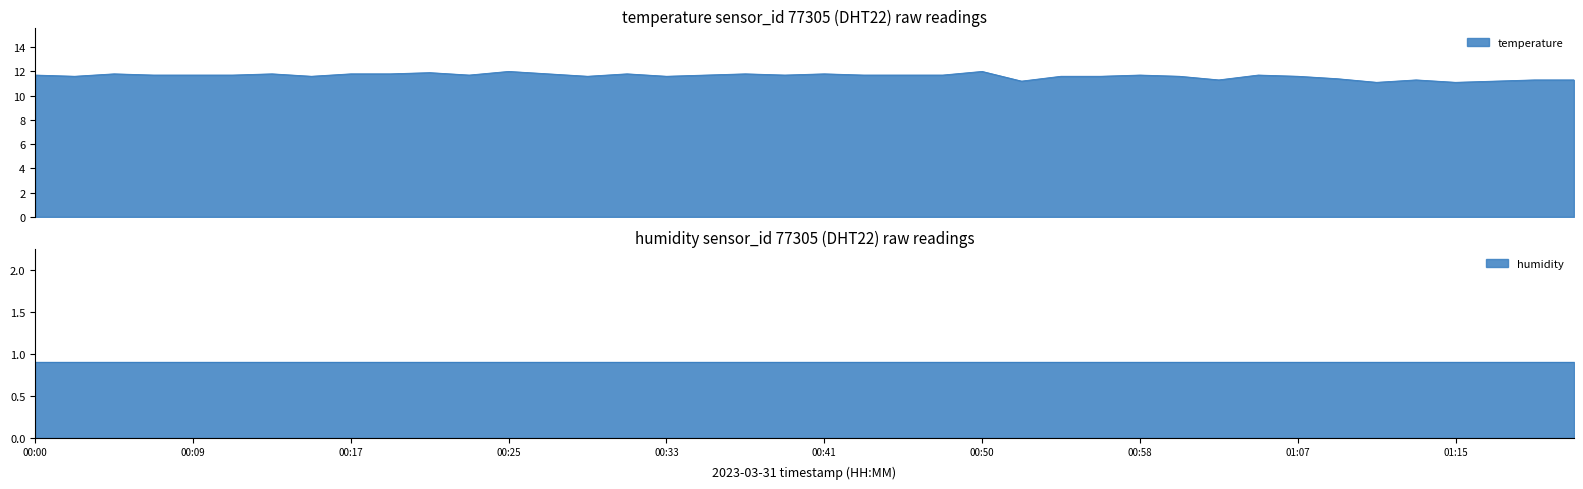

Is it true that the value at 00:25 is 5.5?

False